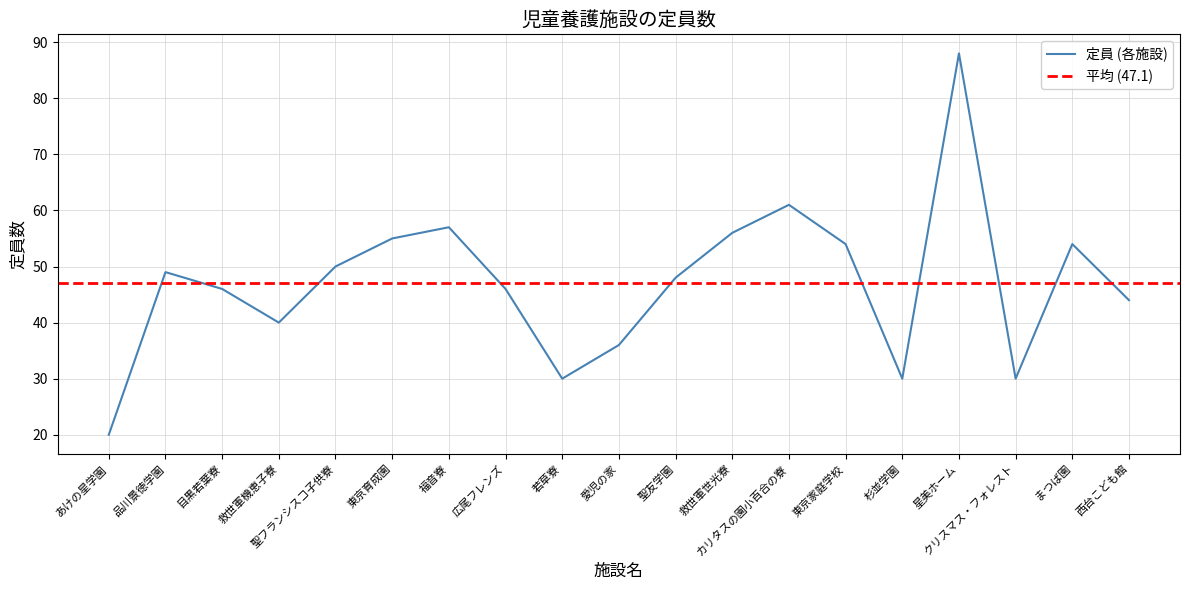

Rank the categories by value from highest to lowest.

星美ホーム, カリタスの園小百合の寮, 福音寮, 救世軍世光寮, 東京育成園, 東京家庭学校, まつば園, 聖フランシスコ子供寮, 品川景徳学園, 聖友学園, 目黒若葉寮, 広尾フレンズ, 西台こども館, 救世軍機恵子寮, 愛児の家, 若草寮, 杉並学園, クリスマス・フォレスト, あけの星学園